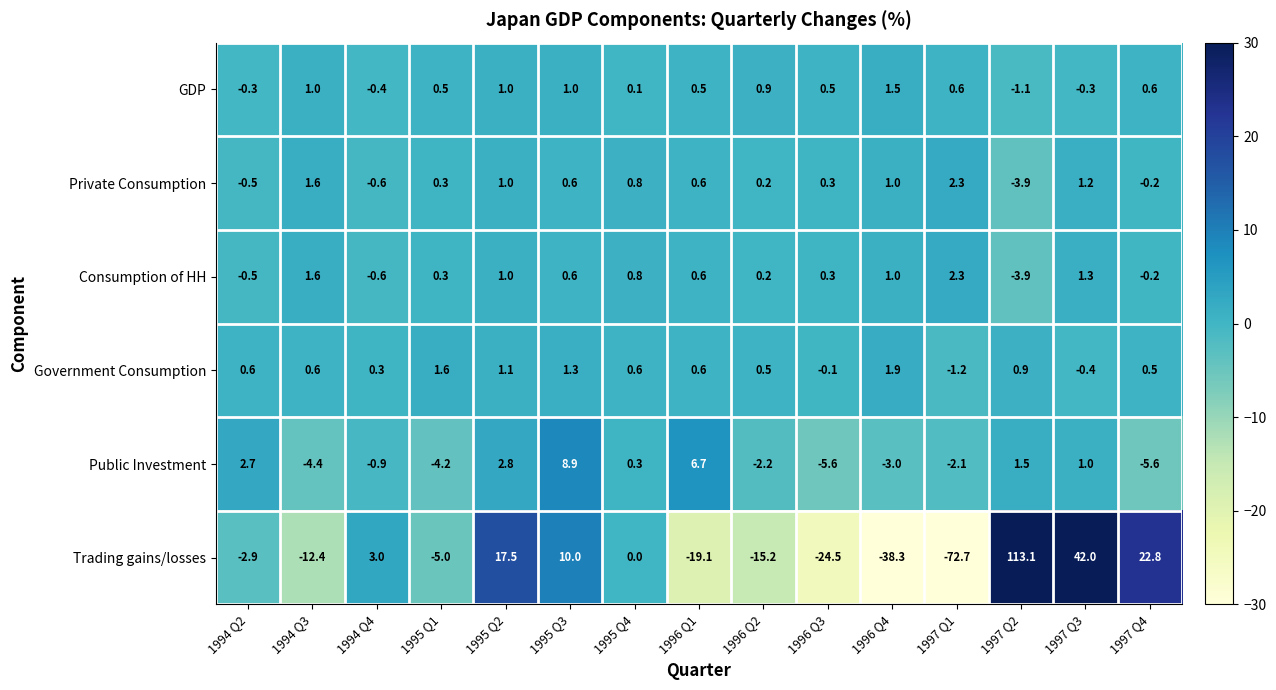

The value of Trading gains/losses at 1996 Q3 is -41.9. True or false?

False